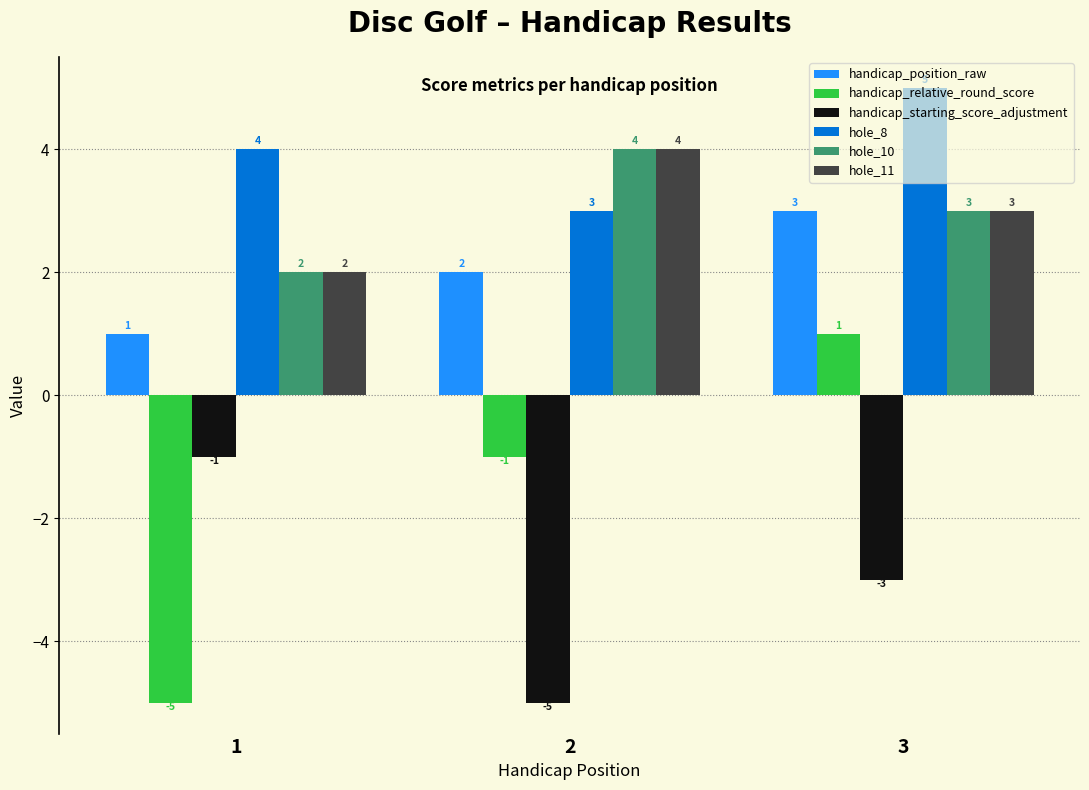

Which series has the largest total across all categories?

hole_8